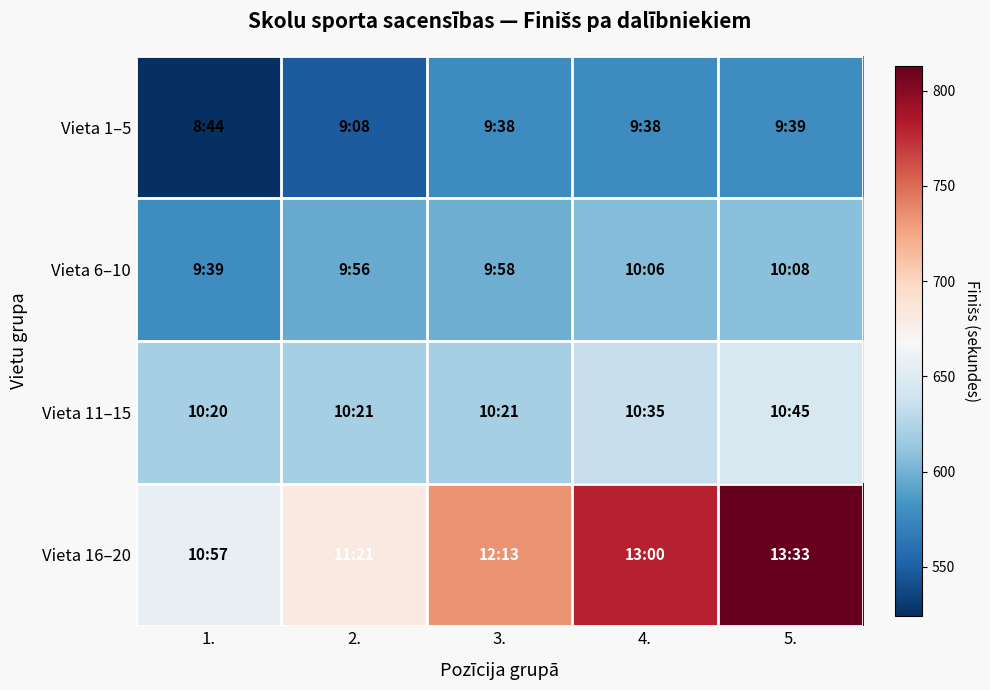

Which series has the largest total across all categories?

Vieta 16–20